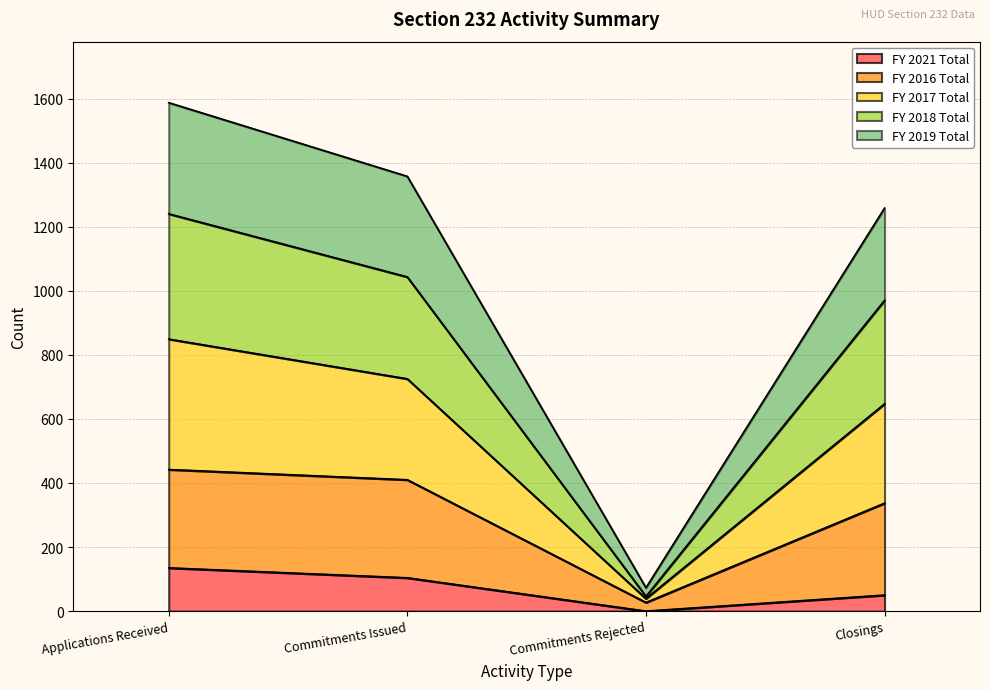

The FY 2021 Total series shows 212 at Applications Received. True or false?

False